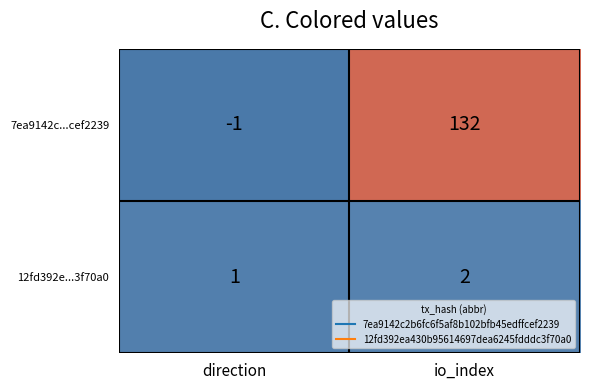

What is the maximum value shown in the chart?

132